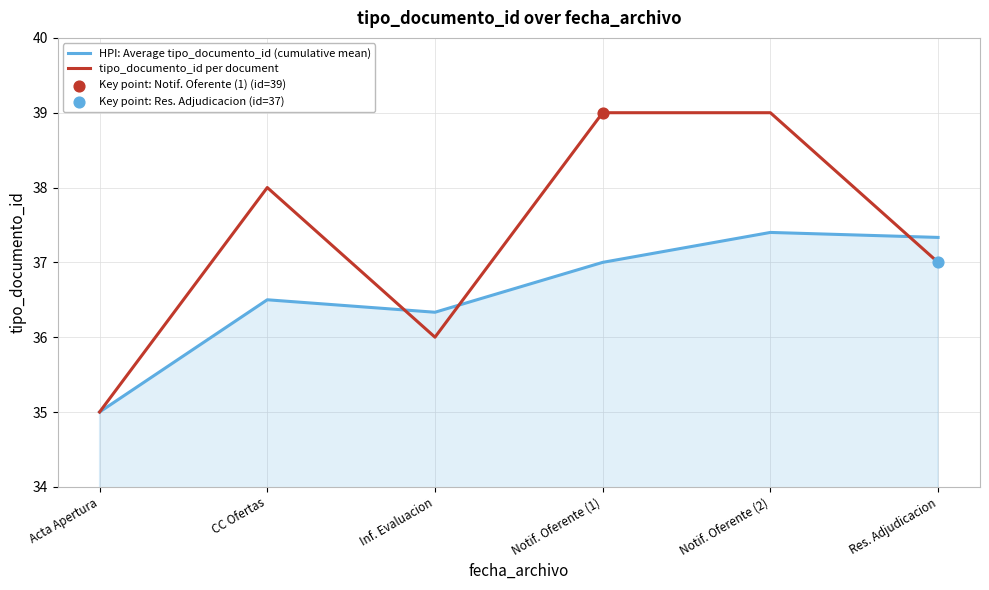

Between Acta Apertura and Inf. Evaluacion, which series saw the biggest shift?

HPI: Average tipo_documento_id (cumulative mean)